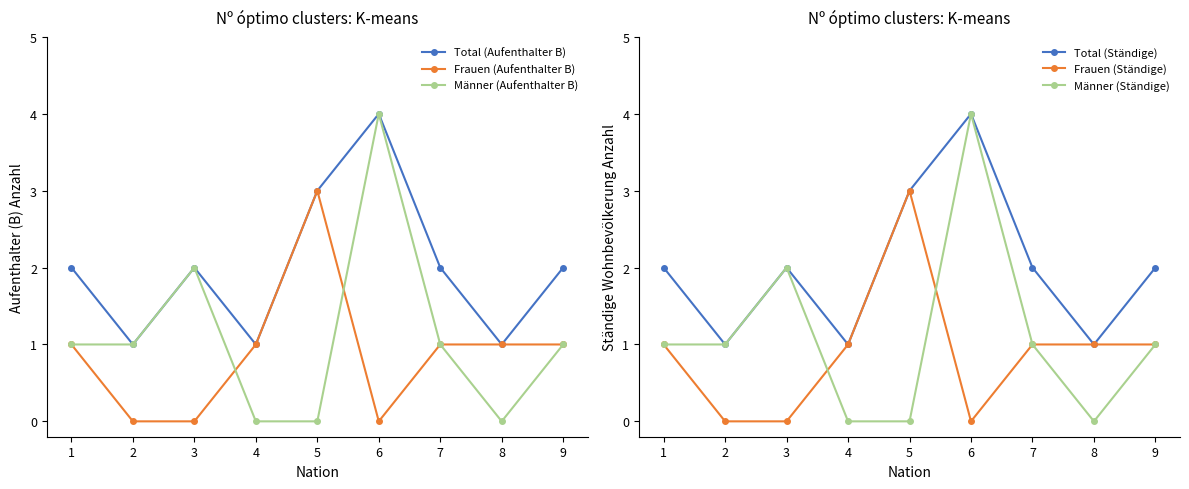

Rank the series by their maximum value, from lowest to highest.

Frauen (Aufenthalter B), Frauen (Ständige), Total (Aufenthalter B), Männer (Aufenthalter B), Total (Ständige), Männer (Ständige)